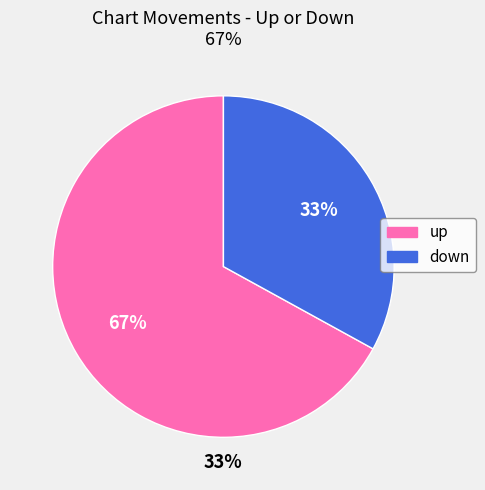

How many slices are in this pie chart?

2